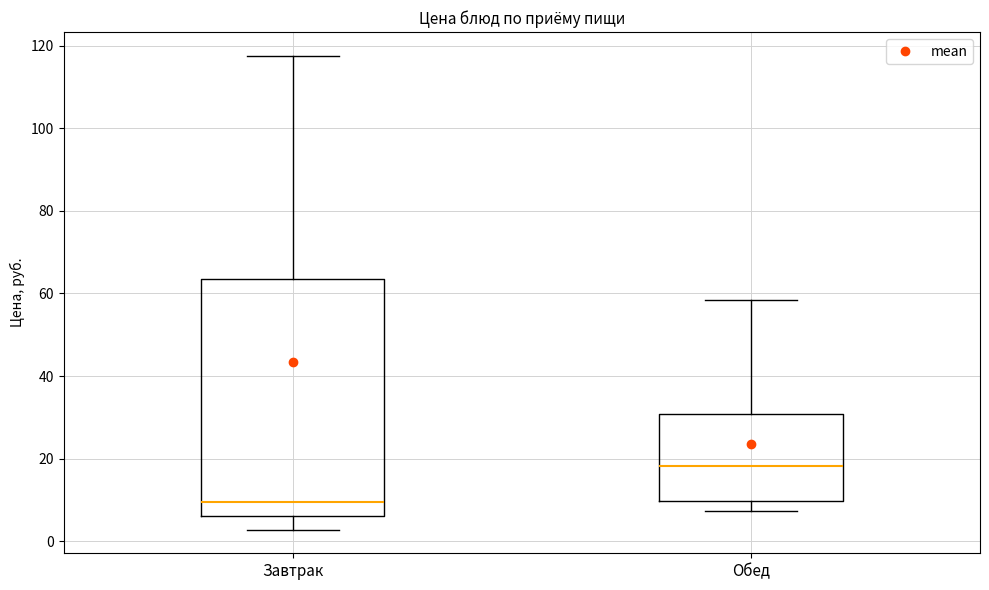

Comparing the boxes themselves (not the whiskers), which one is the tallest?

Завтрак